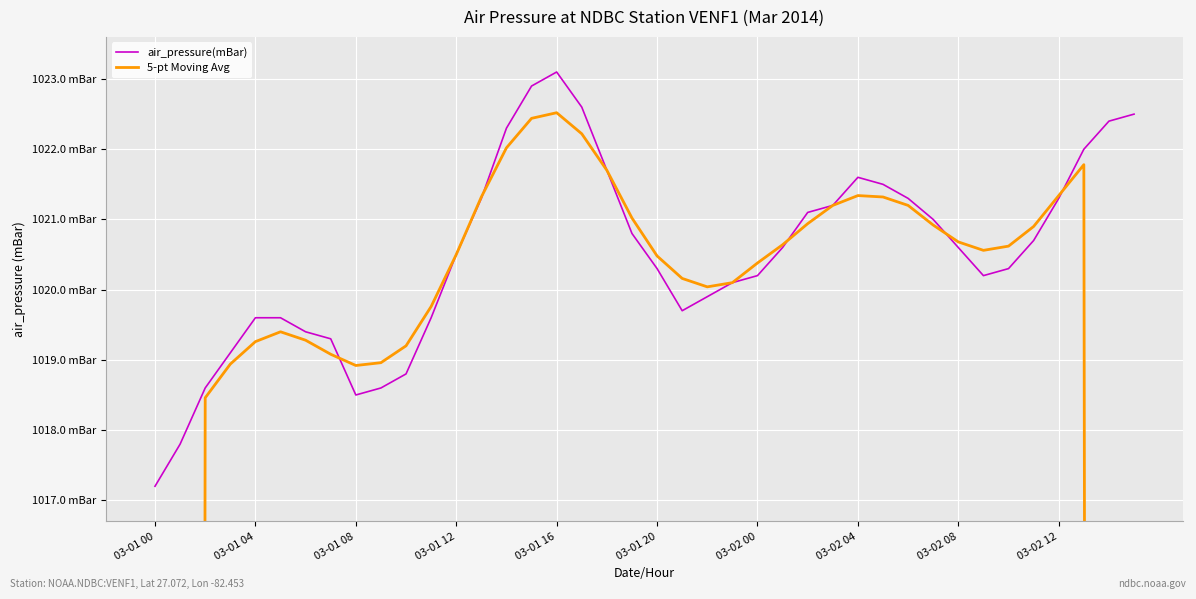

True or false: 5-pt Moving Avg has more than 2 interior local peaks.

True